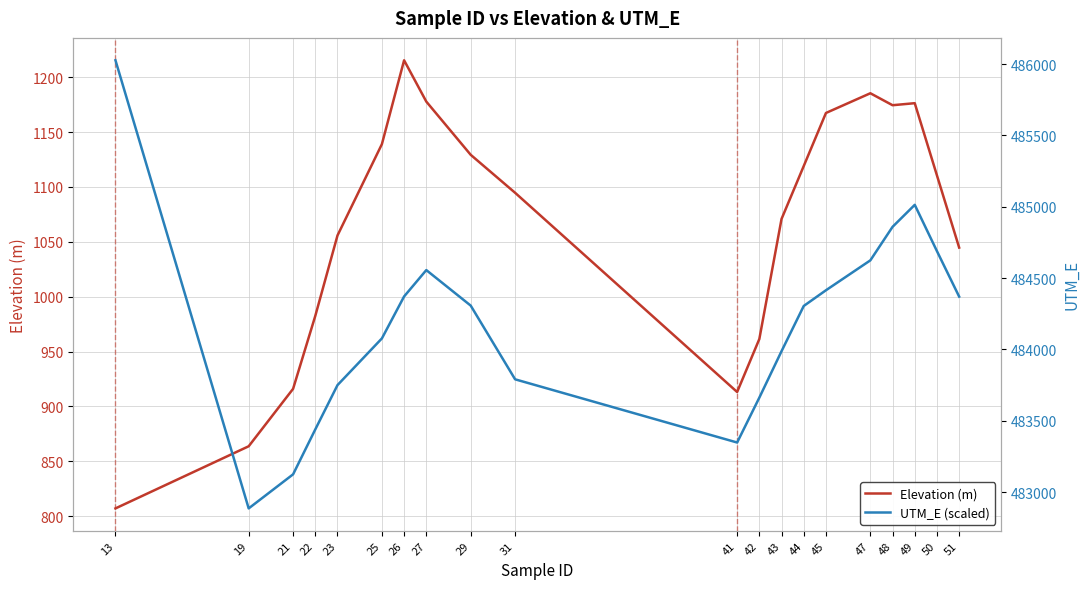

Where is the first local minimum for Elevation (m)?

41